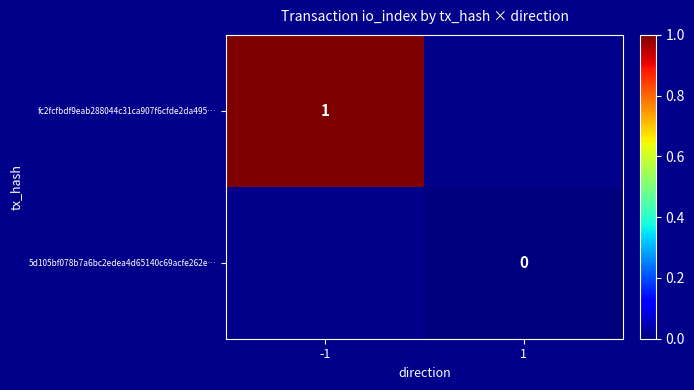

What is the maximum value for fc2fcfbdf9eab288044c31ca907f6cfde2da495…?

1.0